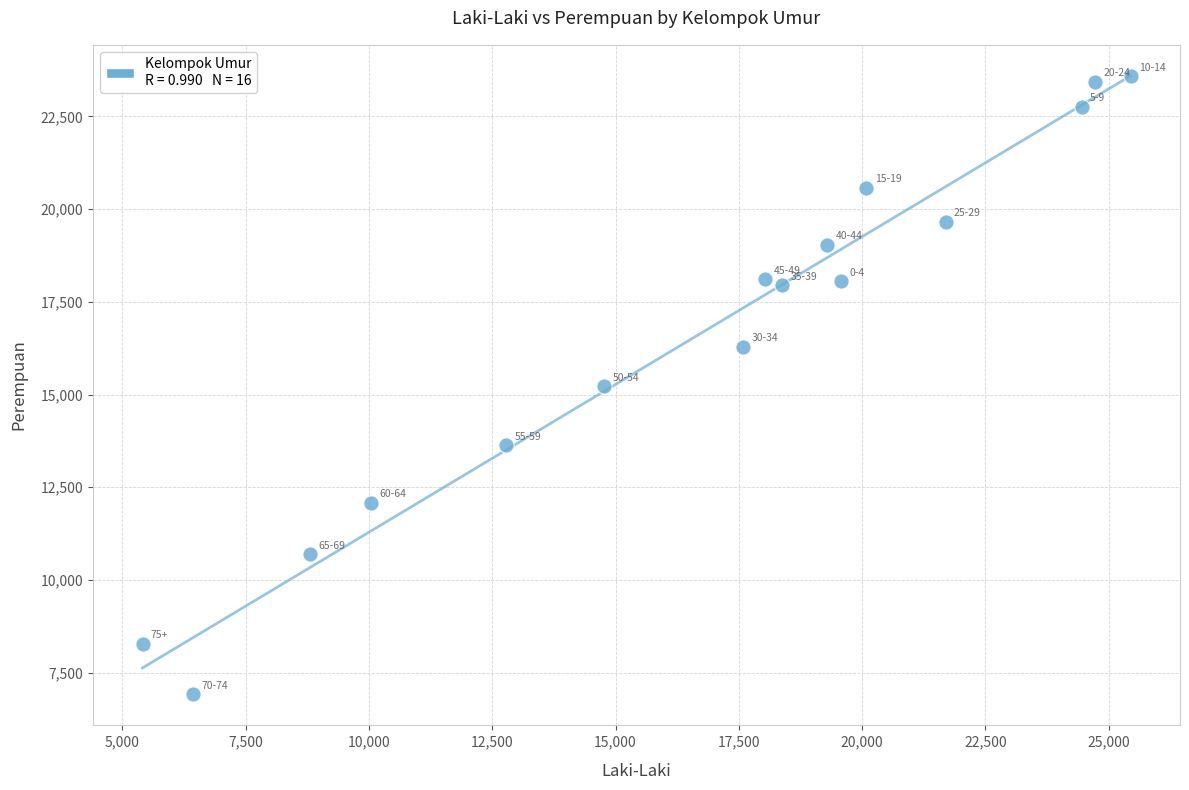

How many points are shown in the scatter plot?

16